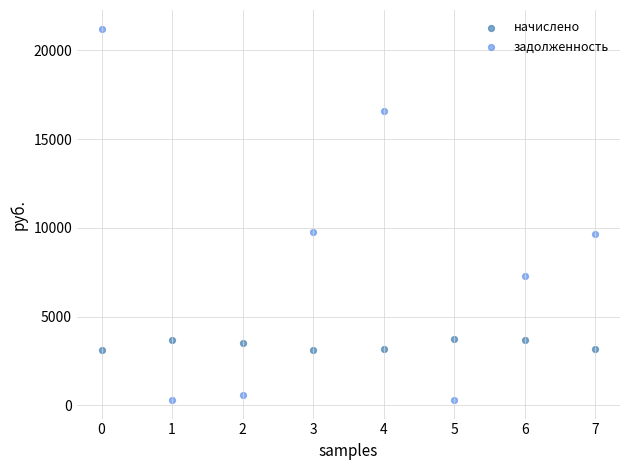

Across all data points, what is the range of Y values (max minus min)?

20923.4